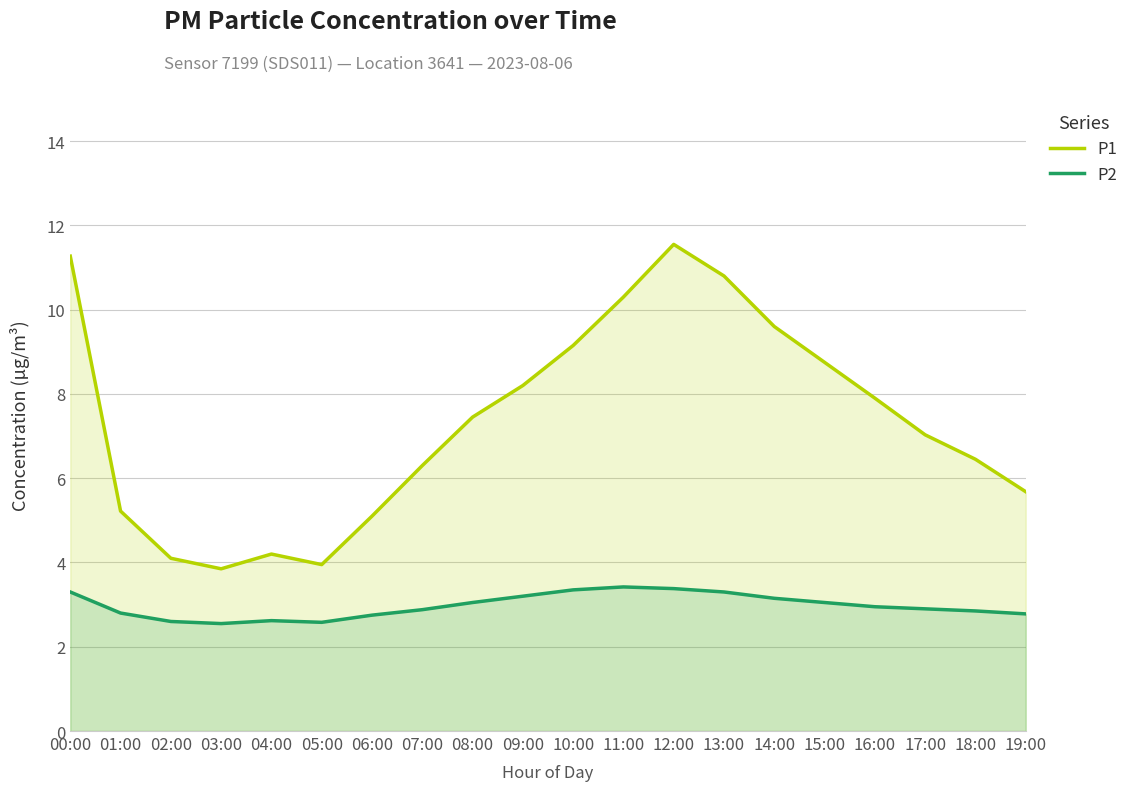

What is the difference between the second highest and second lowest values in the P1 series?

7.3